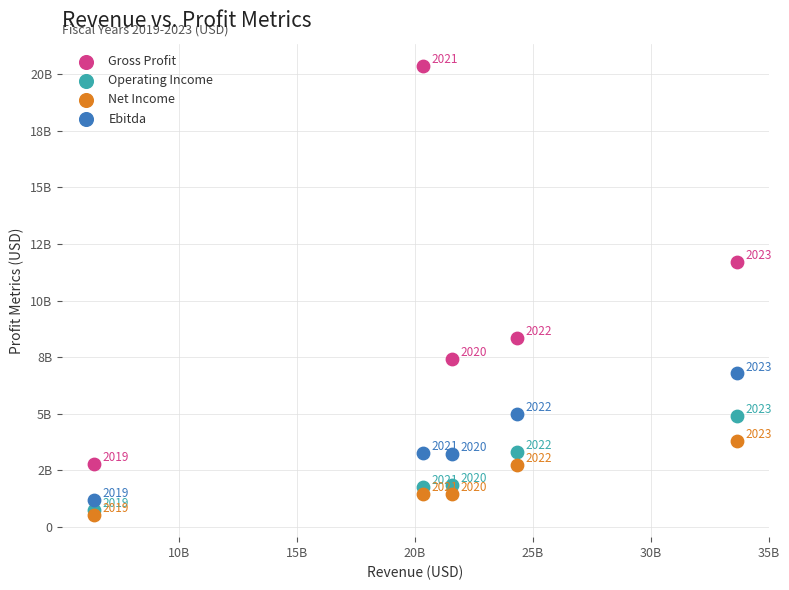

Which series contains the lowest Y value?

Net Income